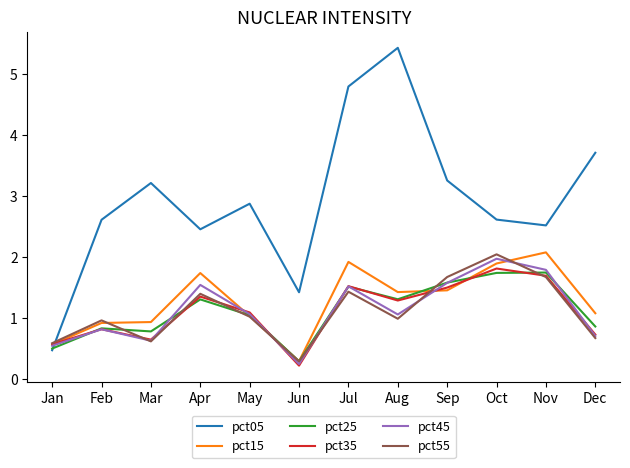

True or false: pct35 has a value of 2.8 at Nov.

False